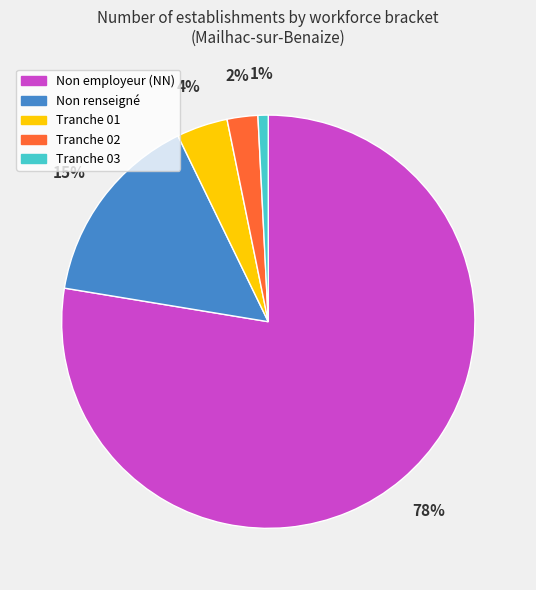

Is there any slice that represents more than half of the pie?

Yes